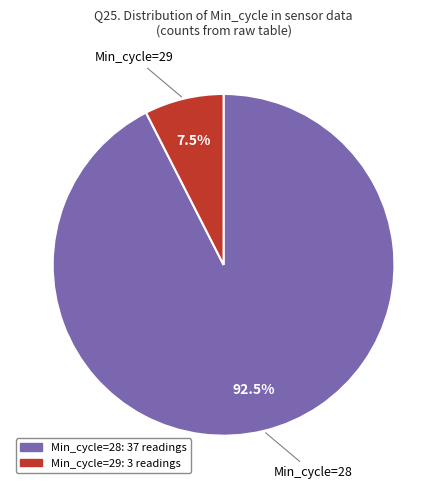

Does any single category account for the majority?

Yes